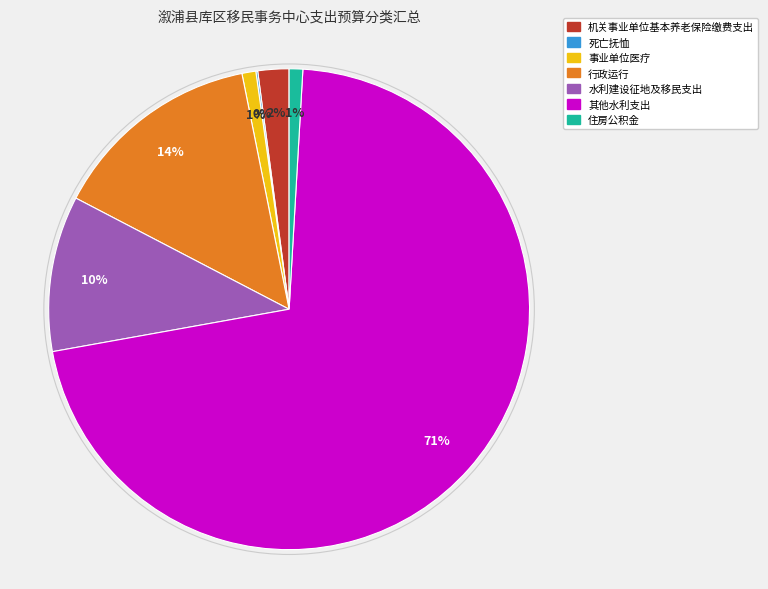

True or false: 水利建设征地及移民支出 accounts for 10% of the total.

True